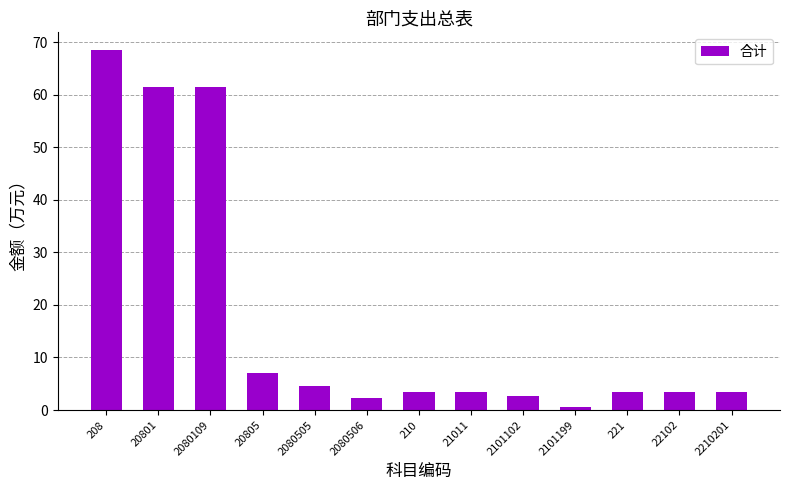

The chart shows a value of 12.5 at 20805. True or false?

False